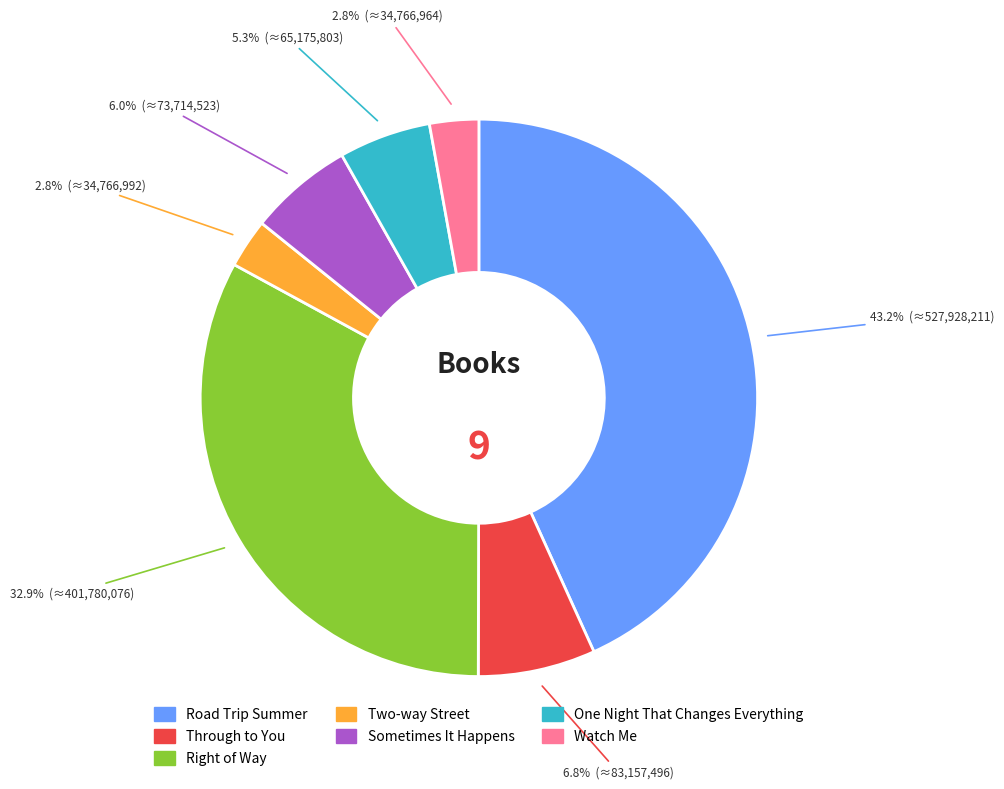

Which slice is the largest?

Road Trip Summer